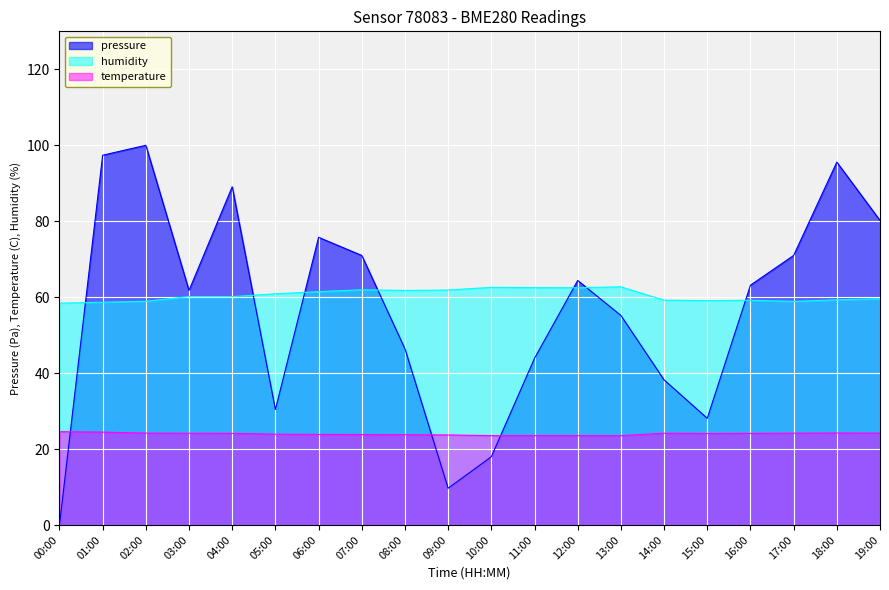

What is the label of the 3rd point from the left?

02:00